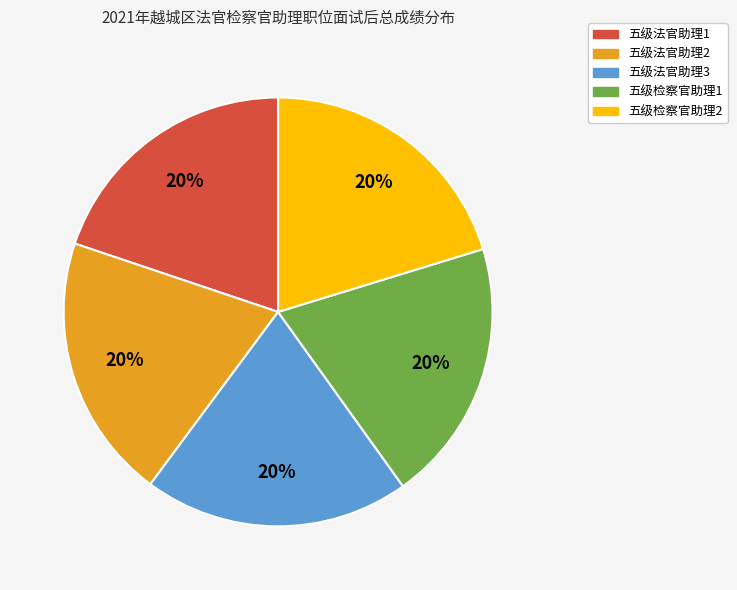

Is it true that 五级检察官助理2 is 20% of the pie?

True